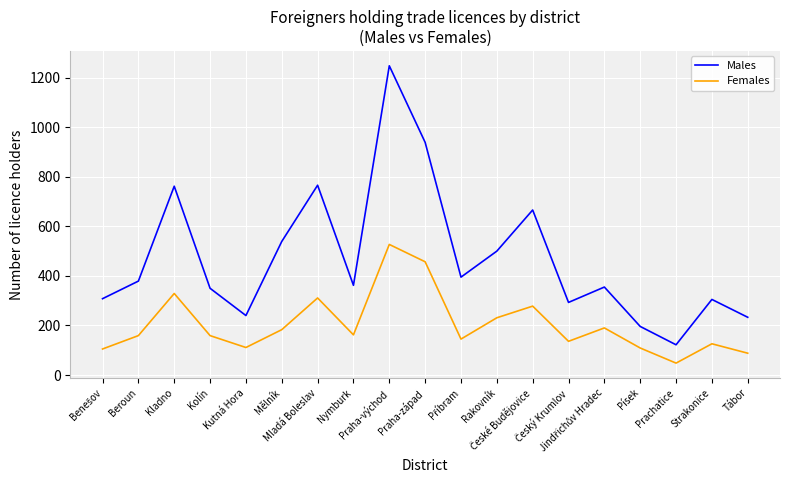

What is the highest value of the Males series?

1248